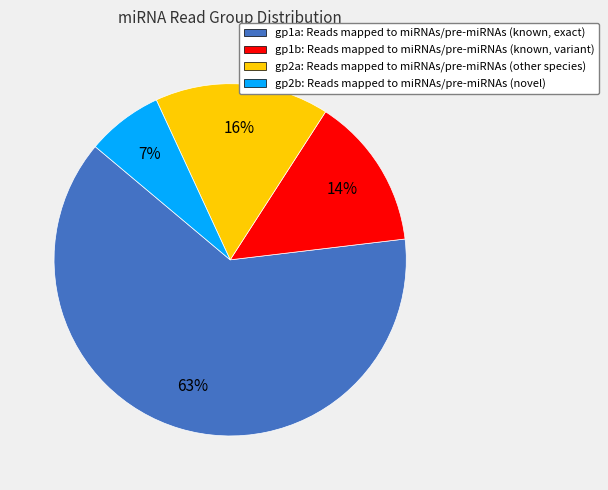

Rank the categories by value from lowest to highest.

gp2b, gp1b, gp2a, gp1a